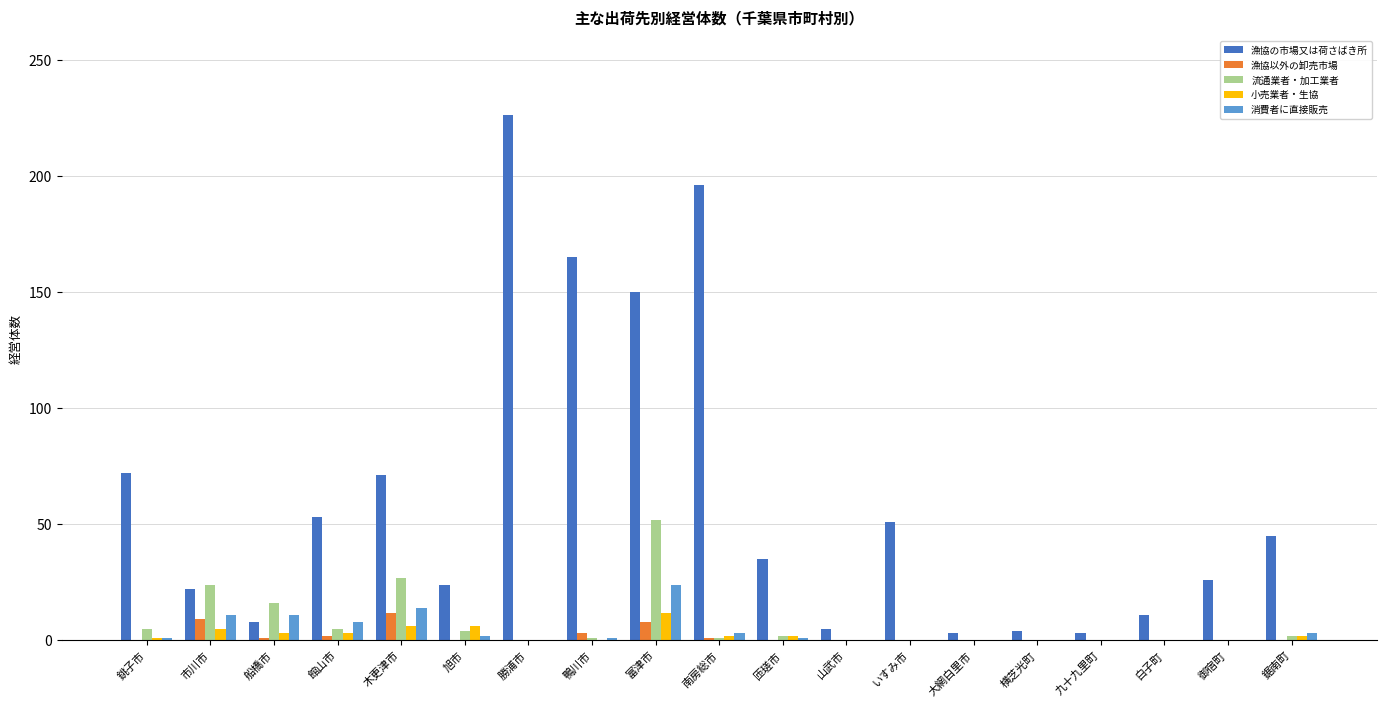

Is it true that 小売業者・生協 equals 6 at 旭市?

True